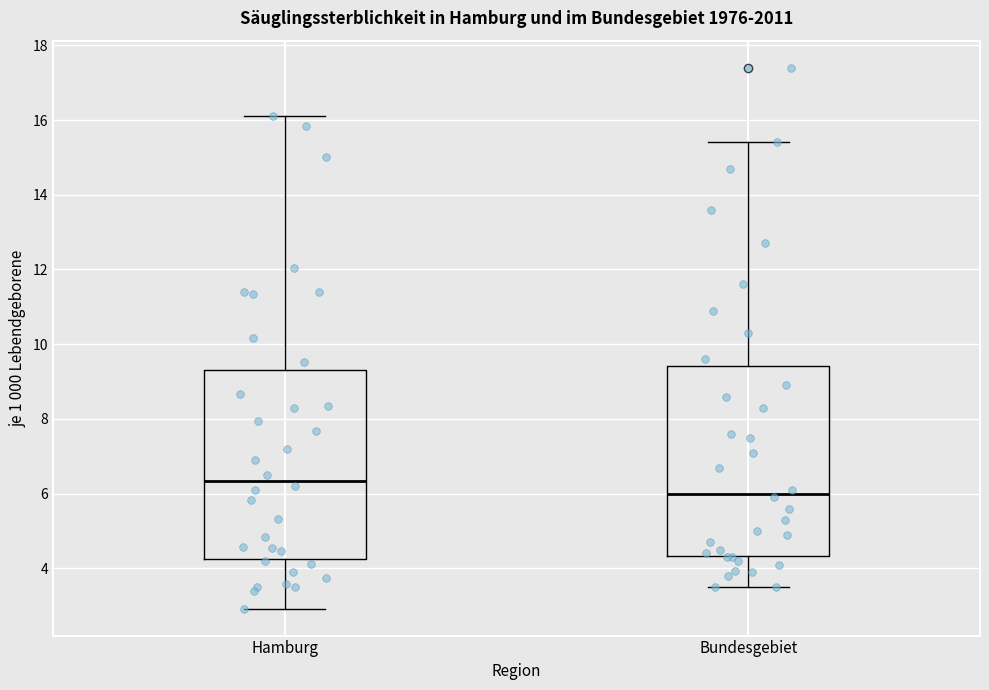

Where does the lower whisker of the box for Hamburg end on the y-axis? The values are not printed on the chart, so give them approximately, as read against the axis.

3.0